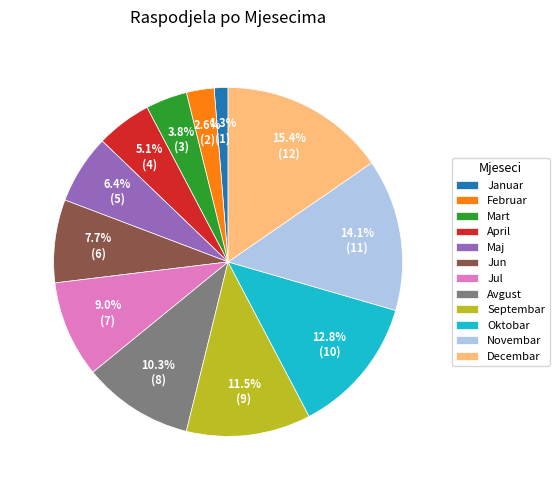

What is the ratio of the value at Jul to the value at Oktobar?

0.7